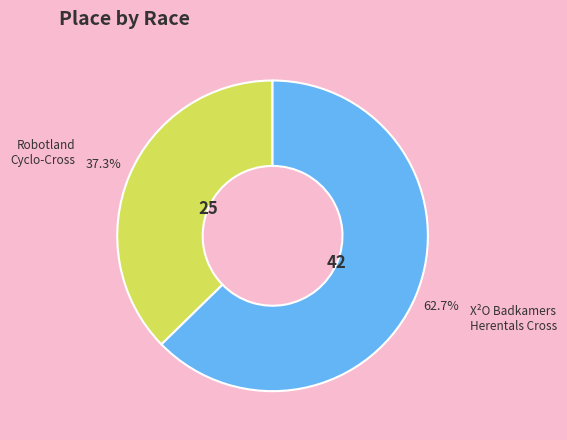

Between X²O Badkamers Herentals Cross and Robotland Cyclo-Cross, which is larger?

X²O Badkamers Herentals Cross